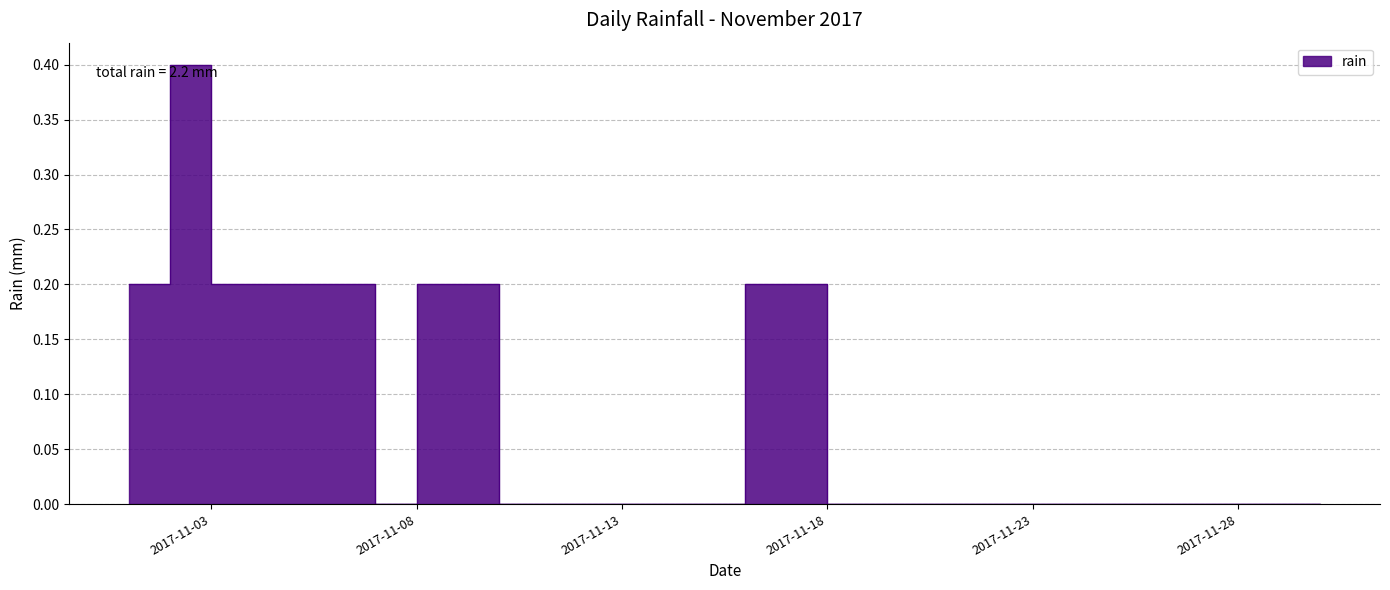

The value at 2017-11-26 is -0.2. True or false?

False